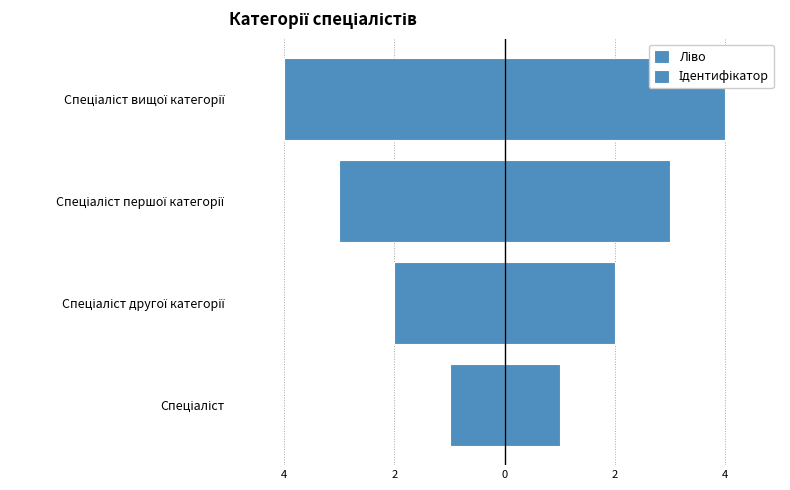

Which series has the widest spread of values?

Ліво